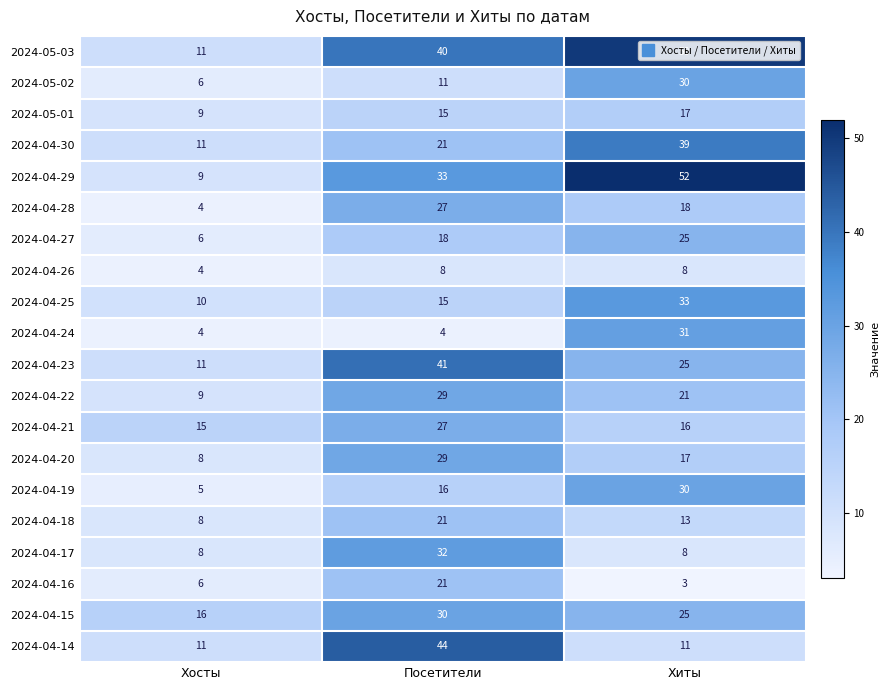

How many series are shown in this chart?

20